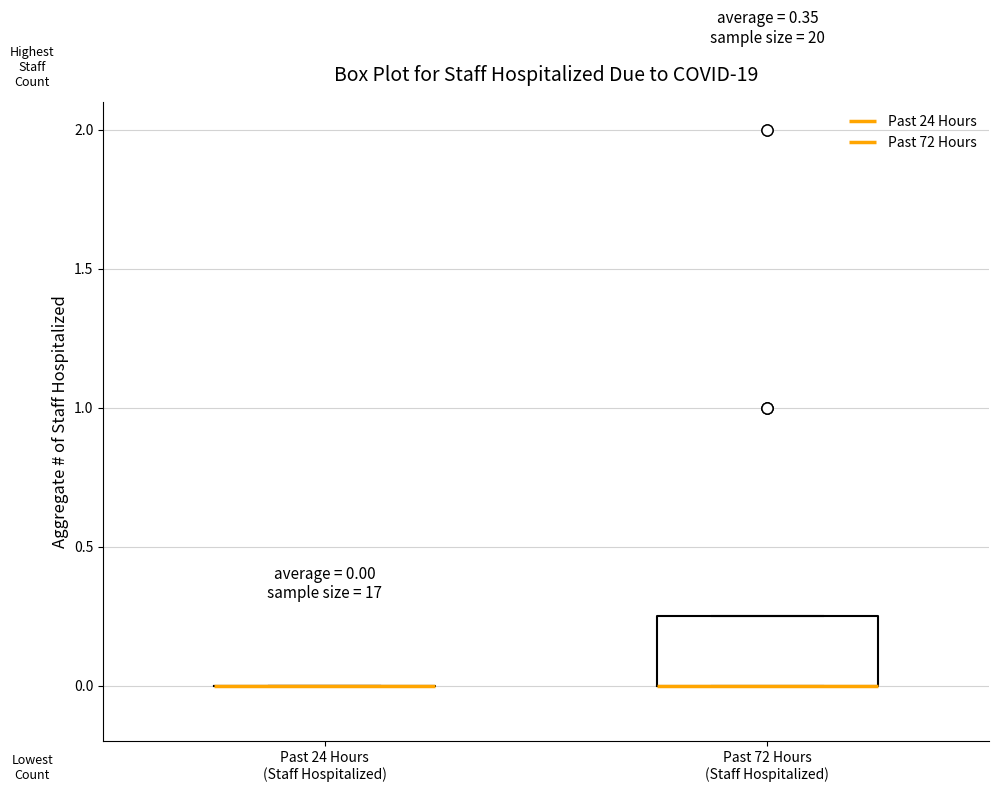

Comparing the boxes themselves (not the whiskers), which one is the tallest?

Past 72 Hours (Staff Hospitalized)